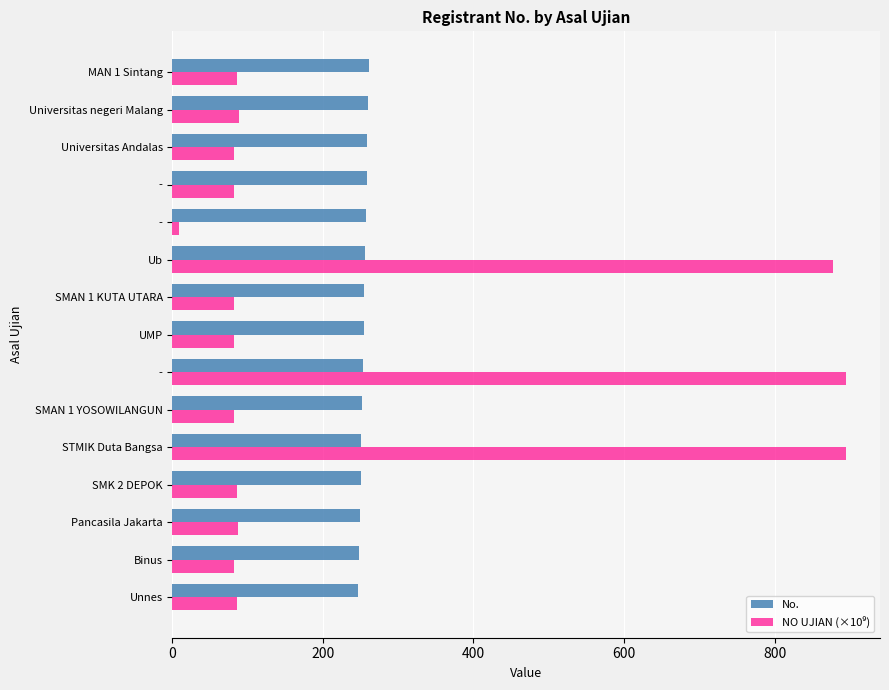

How many categories are shown in the chart?

15